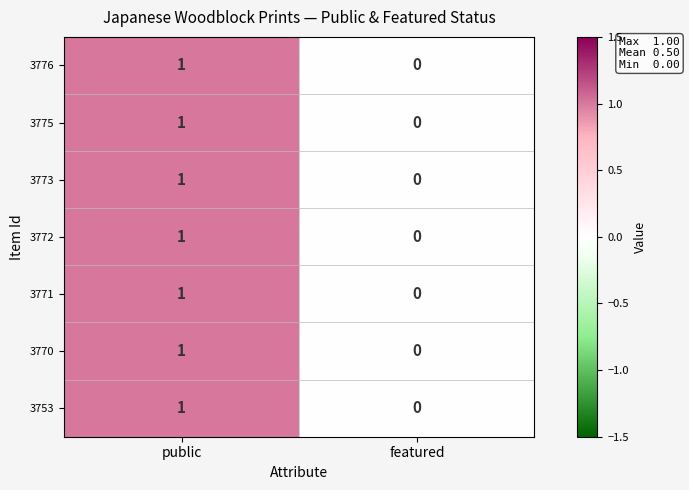

Reading left to right, list all the values displayed in this chart.

3776: 1	0
3775: 1	0
3773: 1	0
3772: 1	0
3771: 1	0
3770: 1	0
3753: 1	0